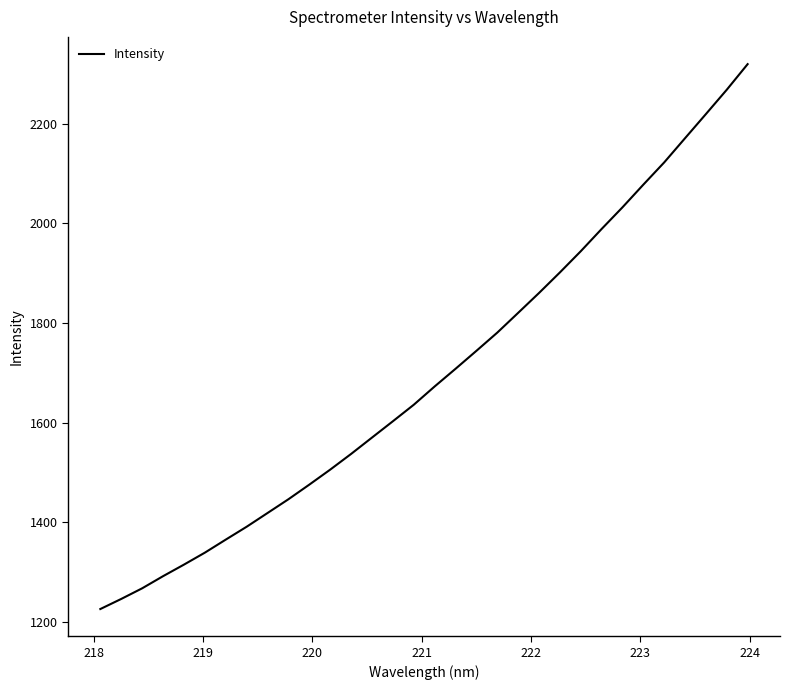

Reading left to right, list all the values displayed in this chart.

1225.2	1245.5	1266.8	1291.2	1314.4	1338.5	1364.7	1390.6	1418.2	1445.8	1475.2	1505.4	1536.9	1569.8	1602.6	1635.7	1672.5	1708.0	1744.1	1780.7	1820.4	1860.4	1901.6	1944.2	1989.0	2032.5	2078.1	2122.8	2171.5	2220.0	2268.9	2320.3